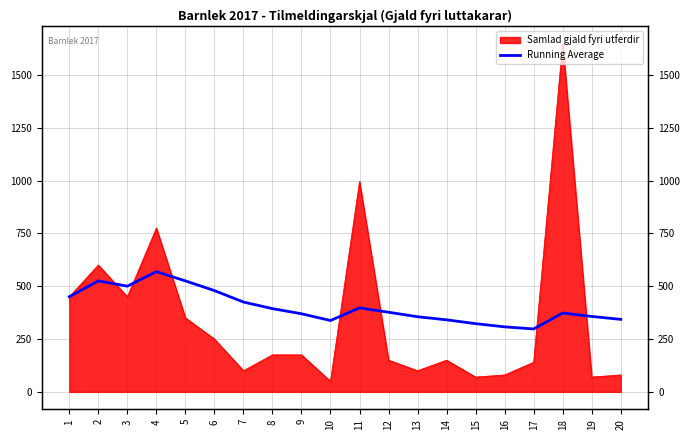

Reading left to right, list all the values displayed in this chart.

1=450.0	2=525.0	3=500.0	4=568.8	5=525.0	6=479.2	7=425.0	8=393.8	9=369.4	10=337.5	11=397.3	12=376.7	13=355.4	14=340.7	15=322.7	16=307.5	17=297.6	18=372.8	19=356.8	20=343.0